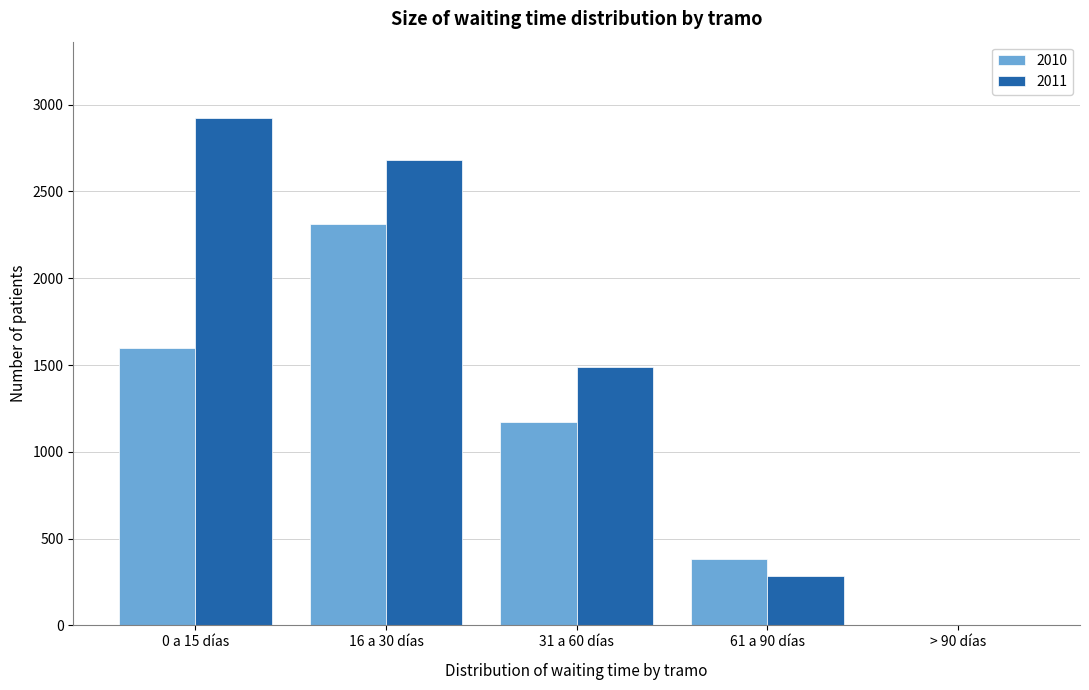

Reading right to left, what are all the values shown in this chart?

2010: > 90 días=0	61 a 90 días=384	31 a 60 días=1171	16 a 30 días=2313	0 a 15 días=1600
2011: > 90 días=0	61 a 90 días=284	31 a 60 días=1491	16 a 30 días=2683	0 a 15 días=2924